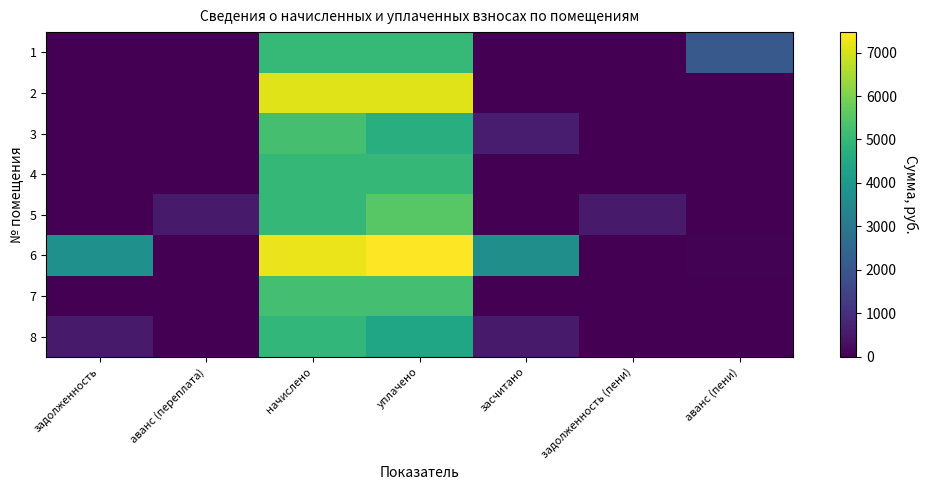

Reading left to right, what are all the values shown in this chart?

1: задолженность=0.0	аванс (переплата)=0.0	начислено=4992.8	уплачено=4992.8	засчитано=0.0	задолженность (пени)=0.0	аванс (пени)=2097.7
2: задолженность=0.0	аванс (переплата)=0.0	начислено=7116.8	уплачено=7116.8	засчитано=0.0	задолженность (пени)=0.0	аванс (пени)=0.0
3: задолженность=0.0	аванс (переплата)=0.0	начислено=5266.1	уплачено=4681.0	засчитано=585.1	задолженность (пени)=0.0	аванс (пени)=0.0
4: задолженность=0.0	аванс (переплата)=0.0	начислено=4968.0	уплачено=4968.0	засчитано=0.0	задолженность (пени)=0.0	аванс (пени)=0.0
5: задолженность=0.0	аванс (переплата)=553.4	начислено=4980.4	уплачено=5533.8	засчитано=0.0	задолженность (пени)=553.4	аванс (пени)=0.0
6: задолженность=3757.7	аванс (переплата)=0.0	начислено=7253.3	уплачено=7469.7	засчитано=3706.6	задолженность (пени)=0.0	аванс (пени)=43.6
7: задолженность=0.0	аванс (переплата)=0.0	начислено=5241.2	уплачено=5241.2	засчитано=0.0	задолженность (пени)=0.0	аванс (пени)=0.0
8: задолженность=549.2	аванс (переплата)=0.0	начислено=4943.2	уплачено=4393.9	засчитано=549.2	задолженность (пени)=0.0	аванс (пени)=0.0